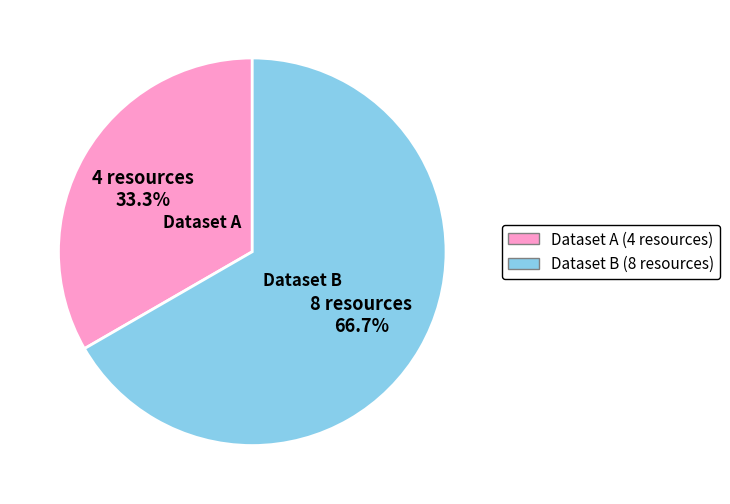

Count the number of slices in the pie.

2